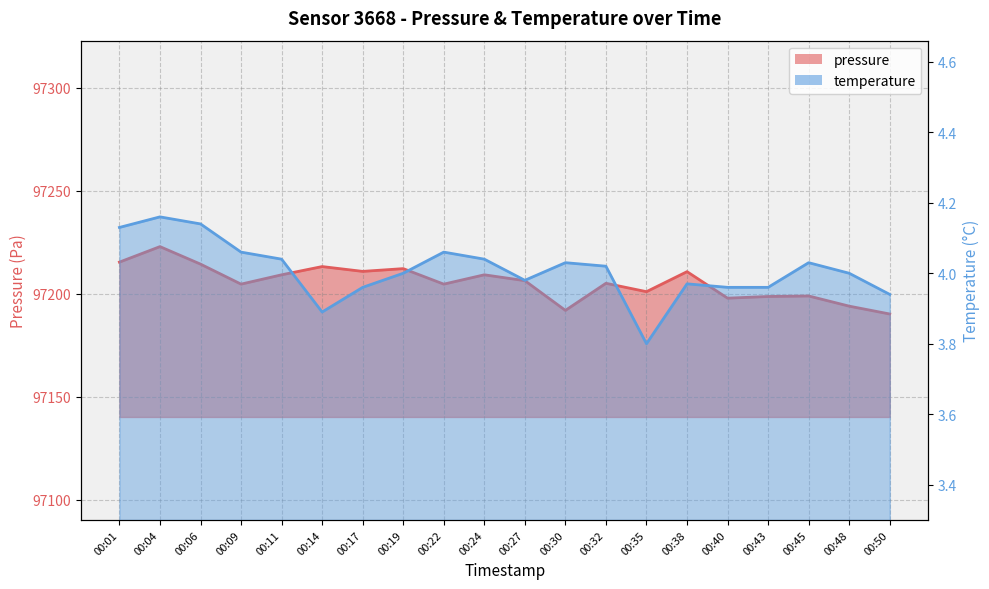

Which series changed the most between 00:14 and 00:38?

pressure